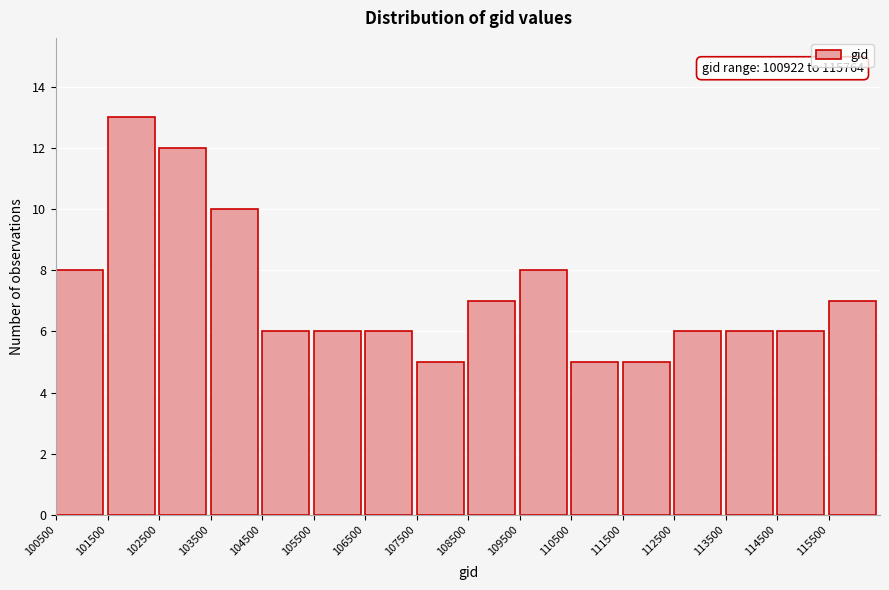

Which range on the x-axis has the tallest bar?

101500 to 102500